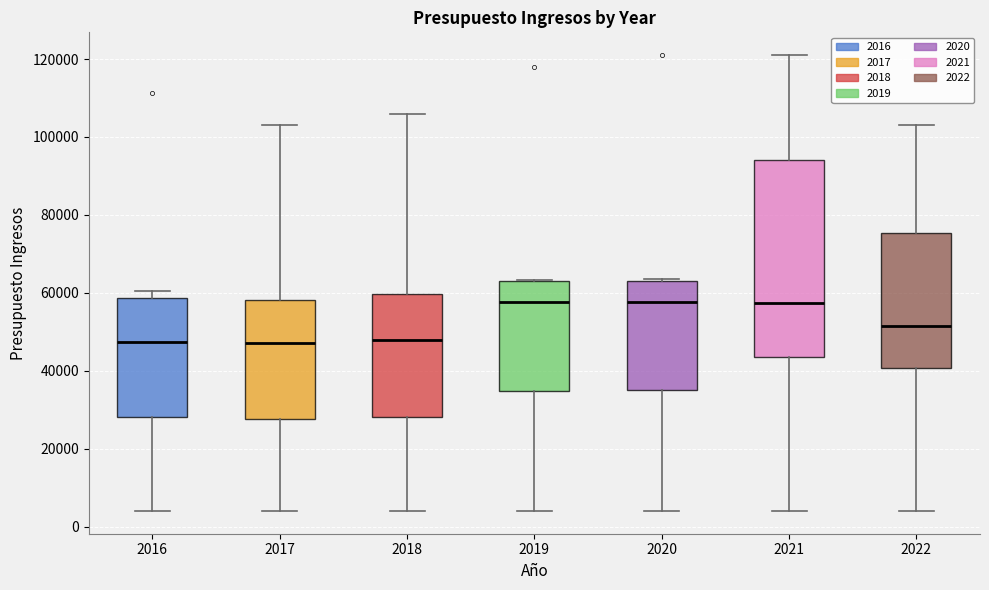

Which box is the tallest, from its lower edge to its upper edge?

2021